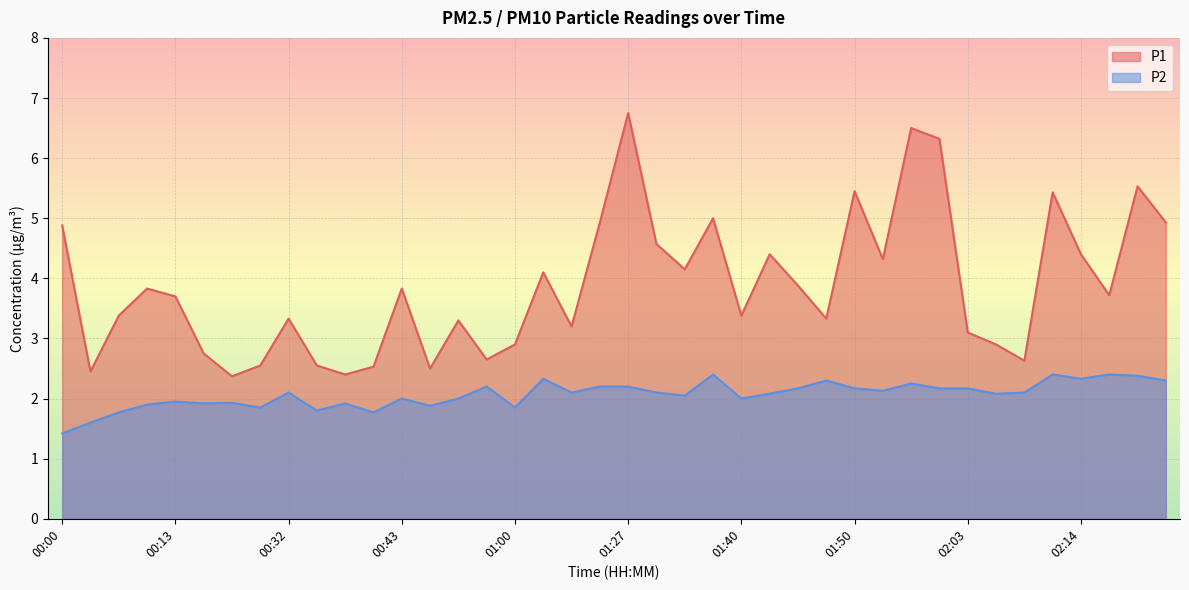

What is the sum of the P2 values at 00:08 and 01:29?

3.9